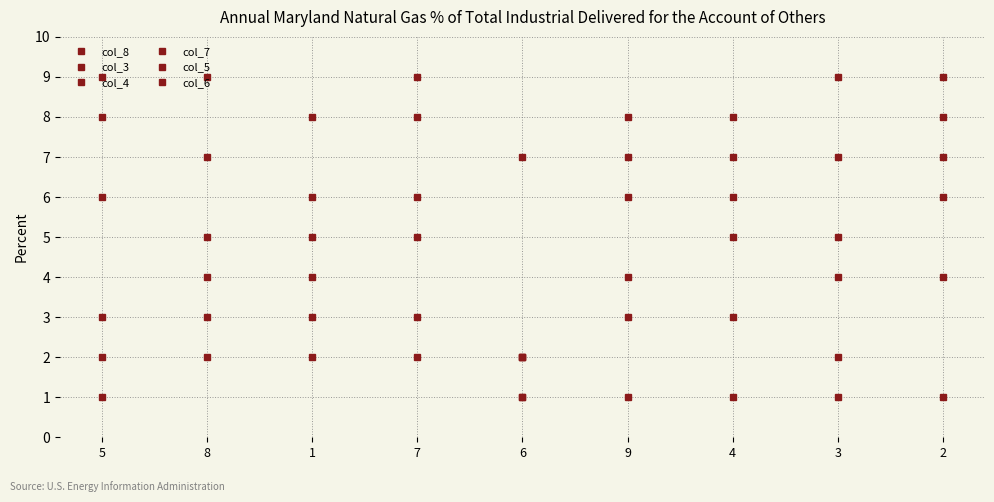

Rank the series at 7 from highest to lowest value.

col_6, col_5, col_4, col_3, col_8, col_7